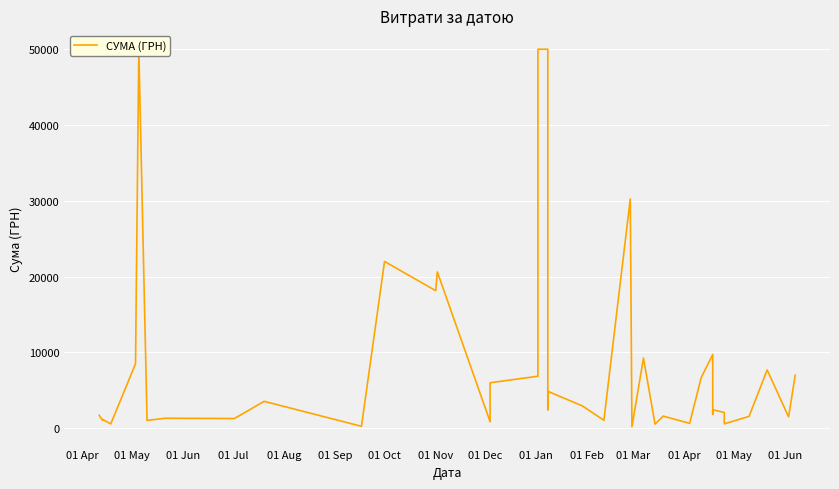

How many lines are shown in the chart?

1